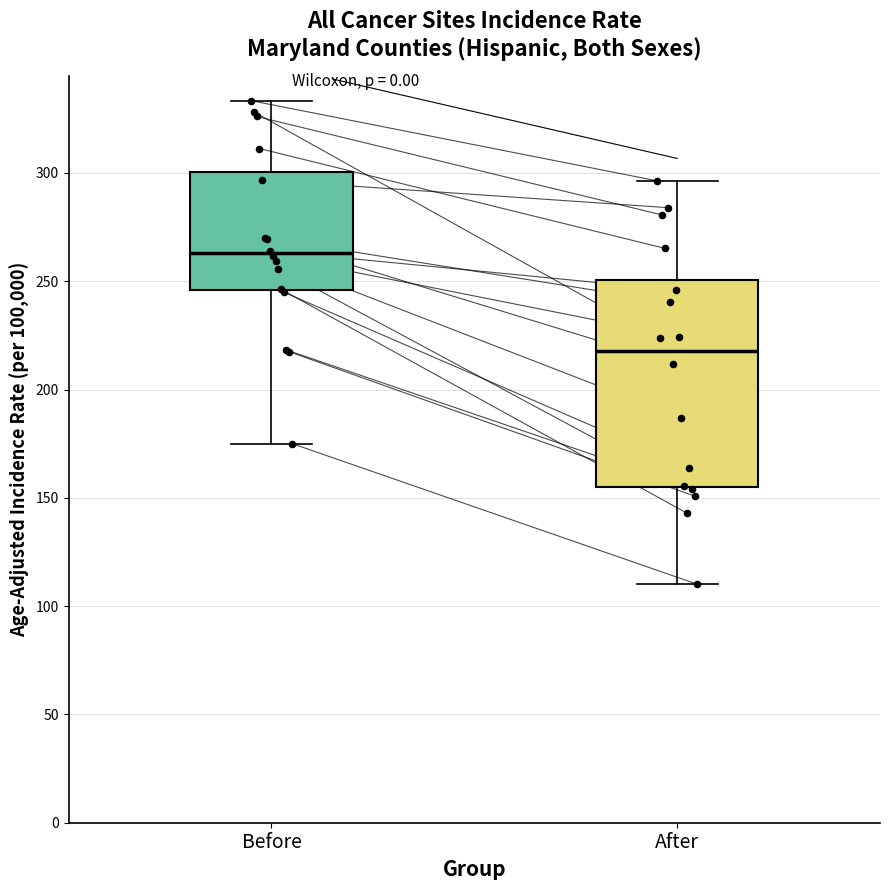

Which box has the highest median line?

Before